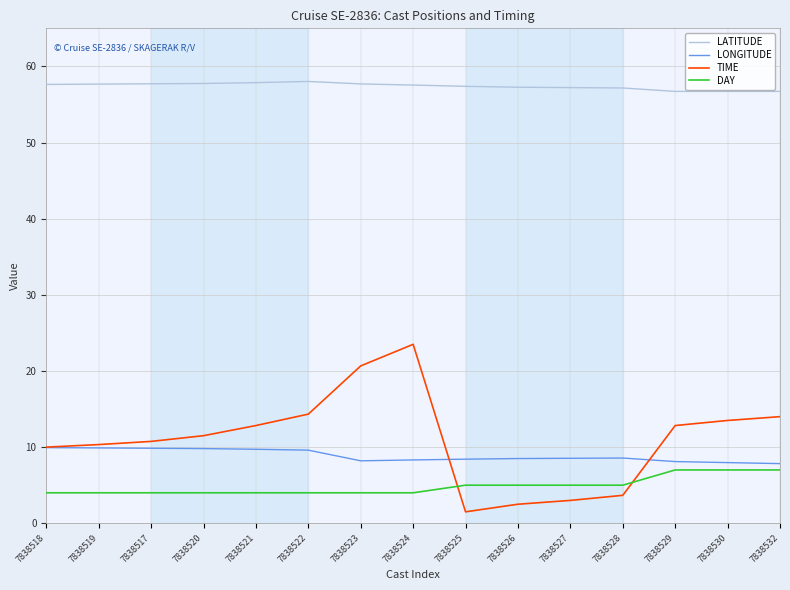

At 7838517, list the series in order from smallest to largest.

DAY, LONGITUDE, TIME, LATITUDE